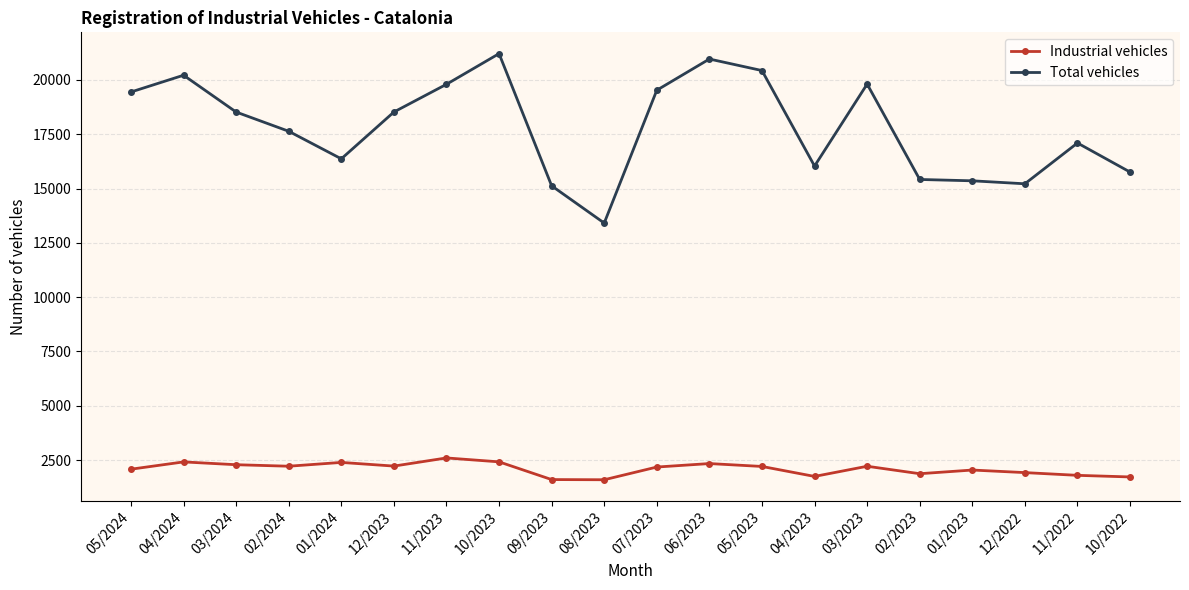

Is the value of Industrial vehicles at 12/2022 greater than the value of Total vehicles at 06/2023?

No